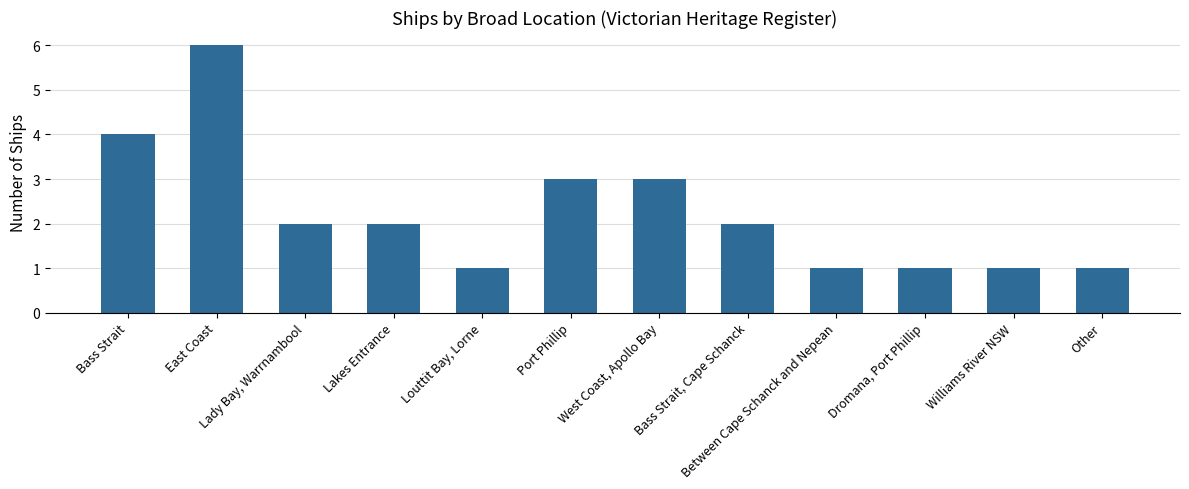

Does the chart contain any negative values?

No